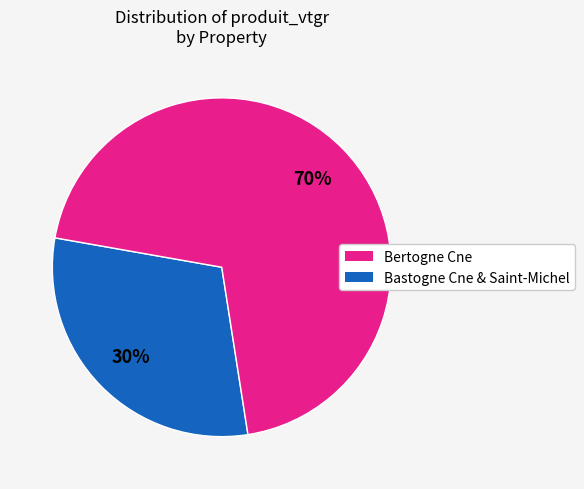

Does any single category account for the majority?

Yes